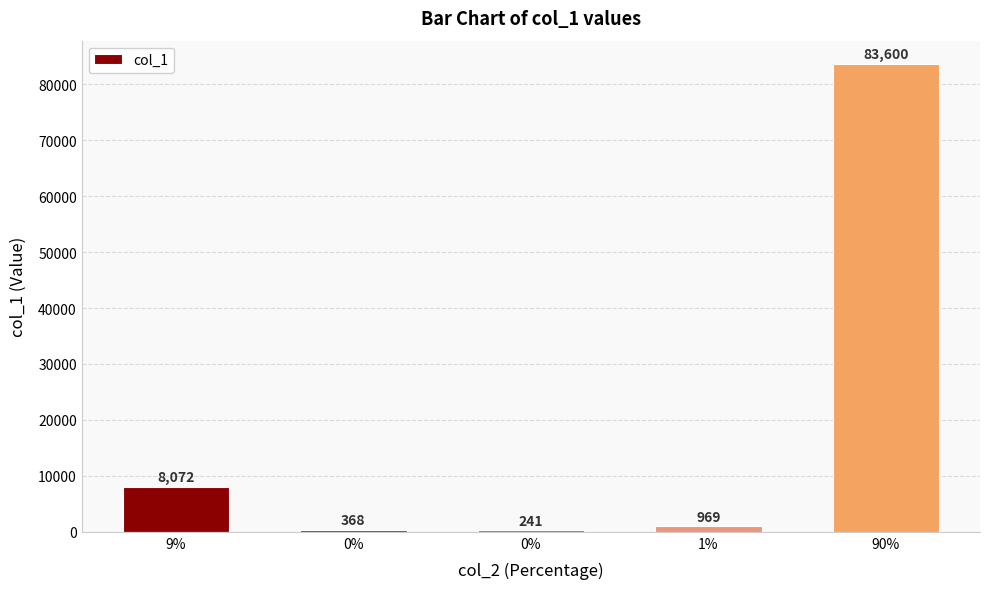

Are the bars horizontal?

No